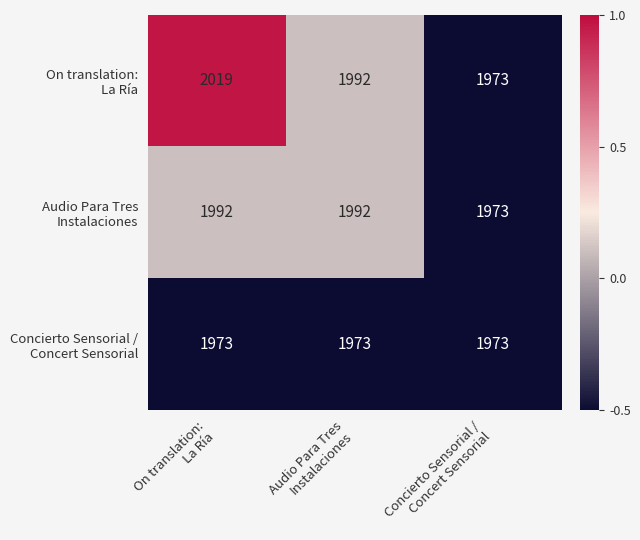

What is the minimum value shown in the chart?

1973